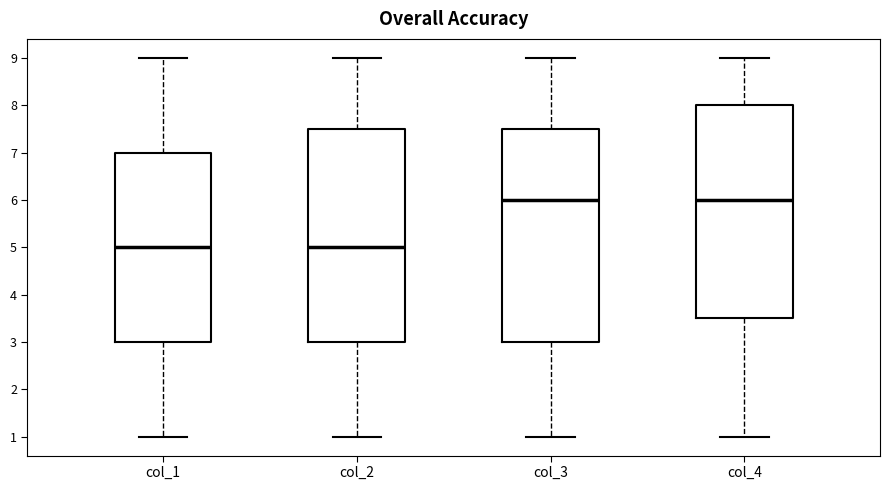

Reading left to right, read every box against the y-axis: the position of its median line, the range the box covers, and the ends of its whiskers. The values are not printed on the chart, so give them approximately, as read against the axis.

col_1: median 5.0, box 3.0 to 7.0, whiskers 1.0 to 9.0
col_2: median 5.0, box 3.0 to 7.5, whiskers 1.0 to 9.0
col_3: median 6.0, box 3.0 to 7.5, whiskers 1.0 to 9.0
col_4: median 6.0, box 3.5 to 8.0, whiskers 1.0 to 9.0